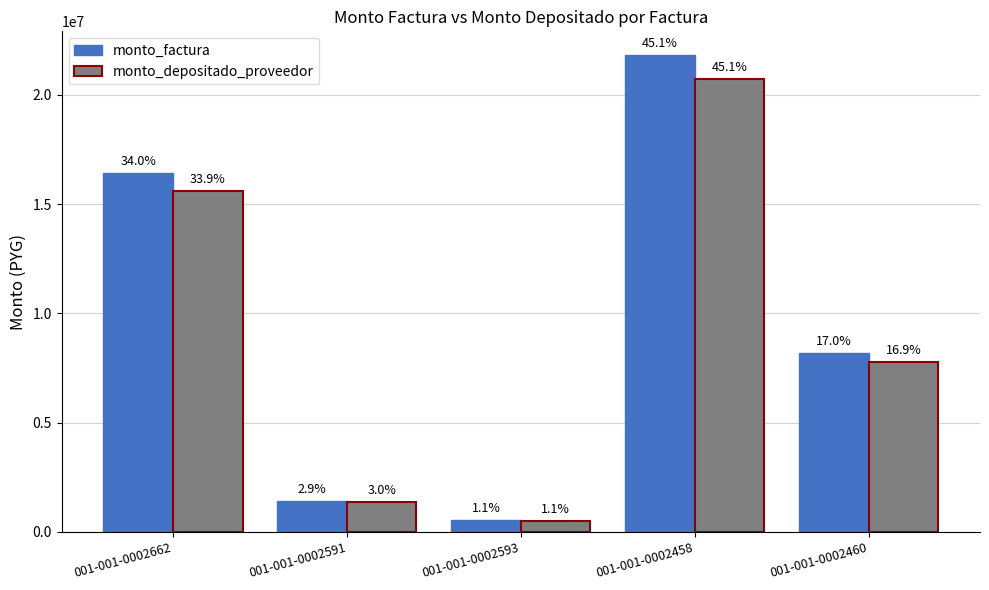

What is the label of the 5th bar from the right?

001-001-0002662